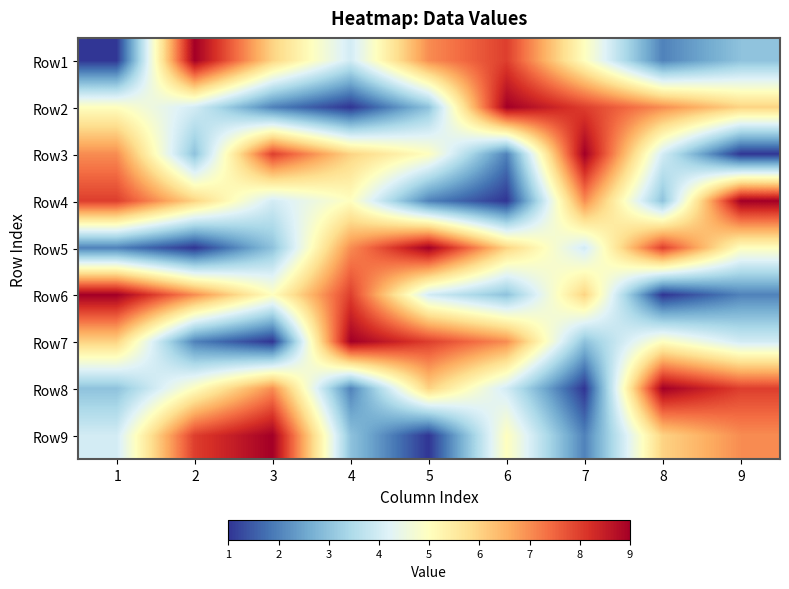

What is the total value across all series at 8?

45